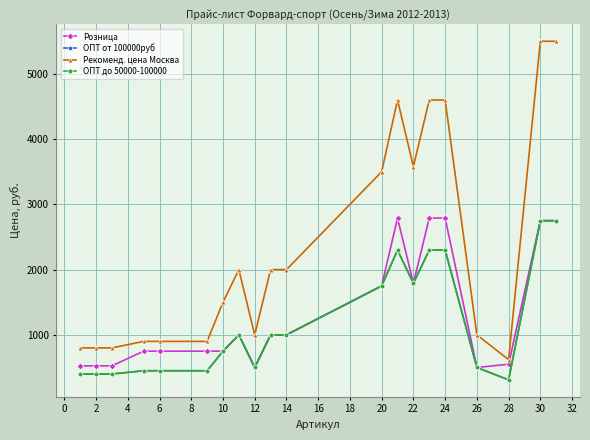

Does the chart have visible grid lines?

Yes